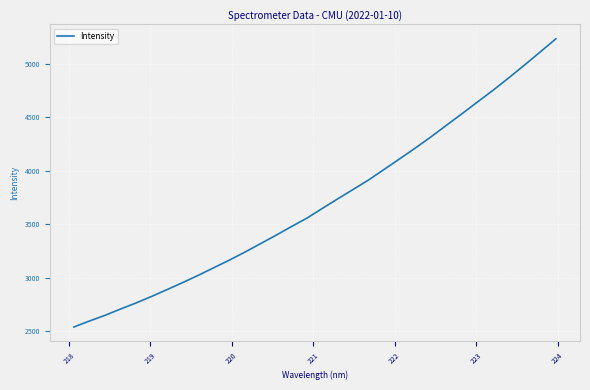

How many series are shown in this chart?

1